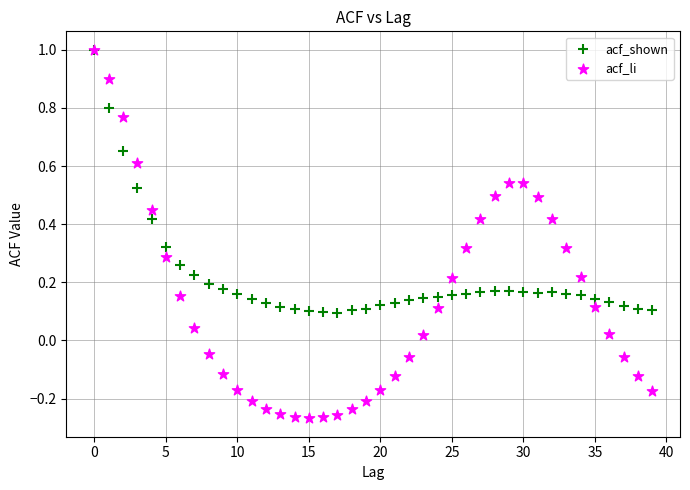

Which series reaches the minimum Y coordinate?

acf_li